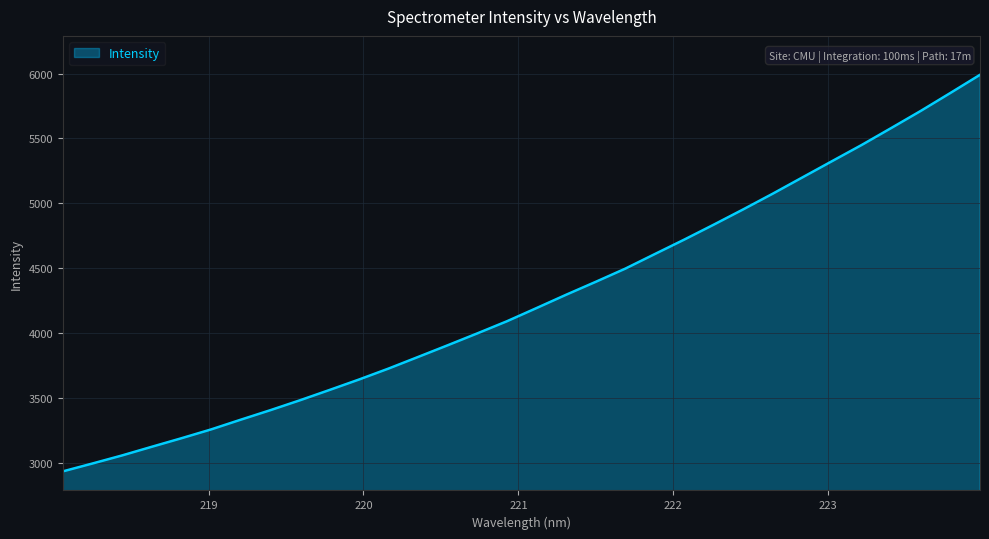

How many lines are shown in the chart?

1